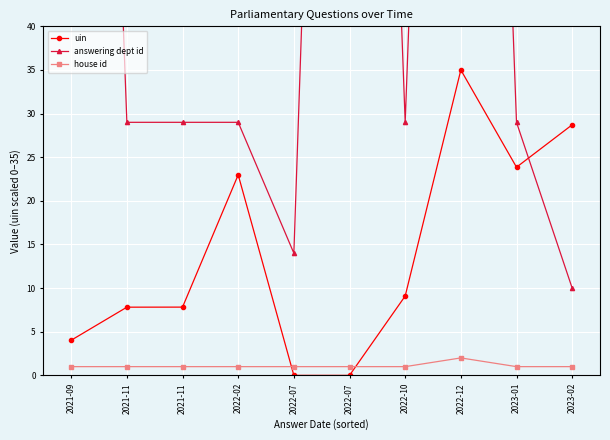

The house id series shows 1.0 at 2021-11. True or false?

True